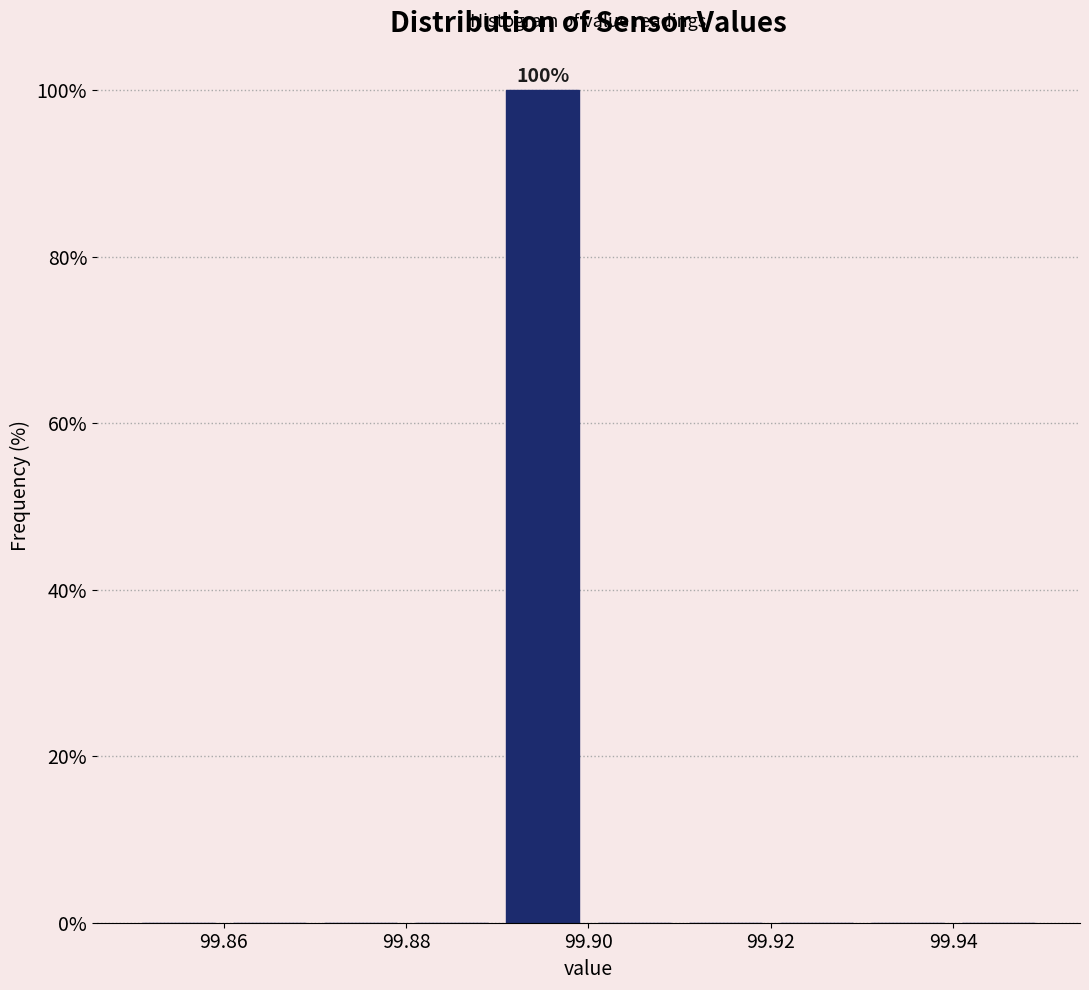

Over which range of the x-axis is the bar tallest?

99.89 to 99.90